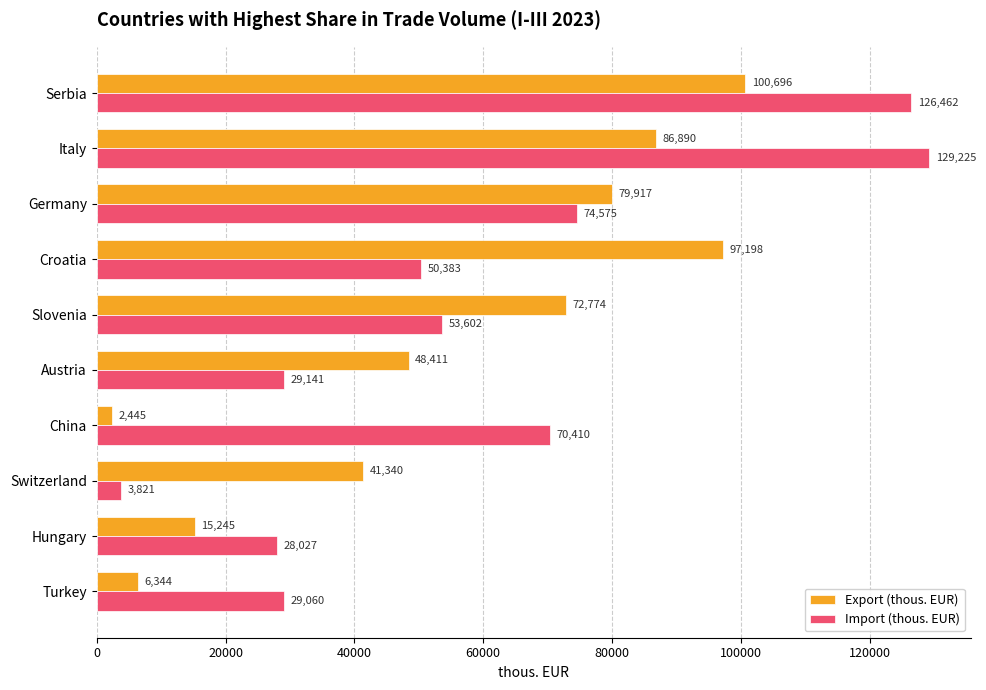

Count the number of data series in this chart.

2